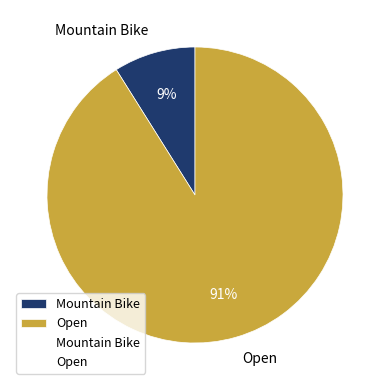

True or false: Open accounts for 98% of the total.

False